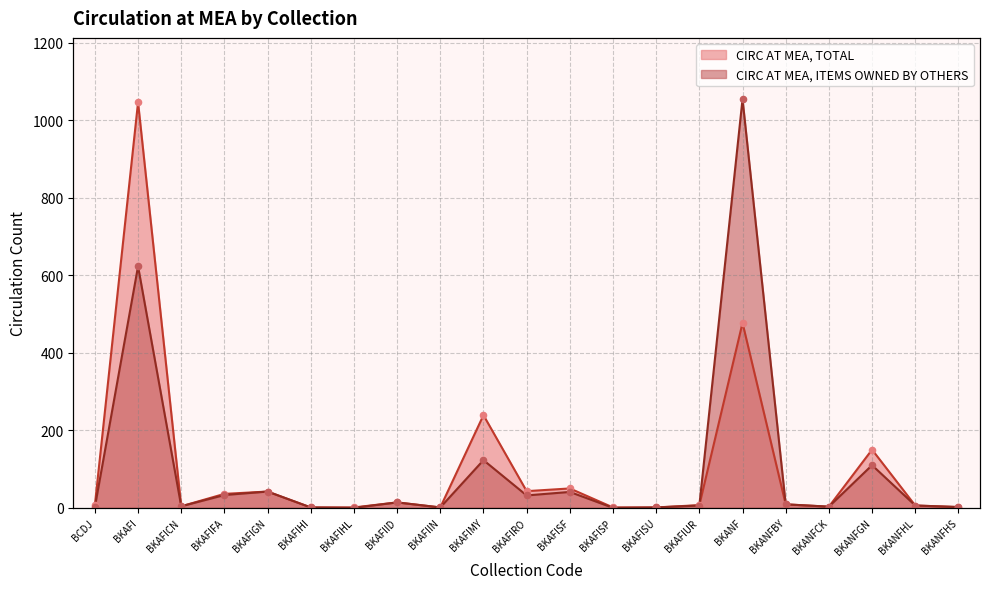

Which series has the largest total across all categories?

CIRC AT MEA, TOTAL